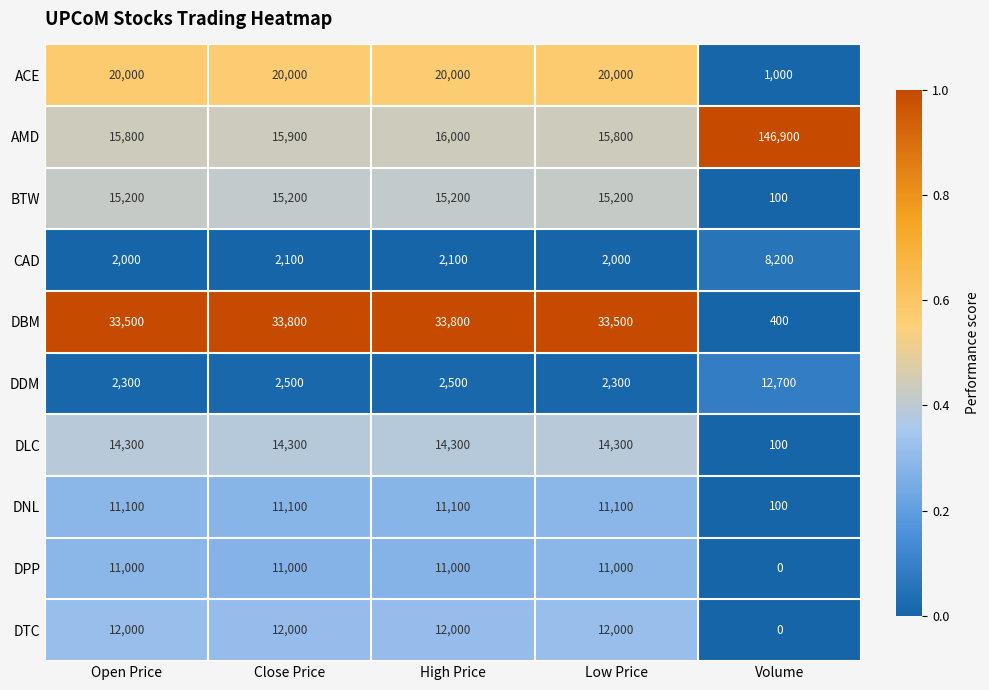

What is the difference between the second highest and second lowest values in the CAD series?

100